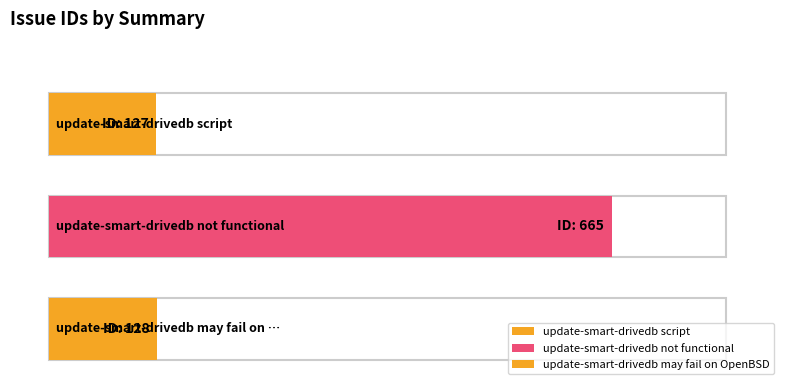

Which has a higher value, update-smart-drivedb may fail on OpenBSD or update-smart-drivedb script?

update-smart-drivedb may fail on OpenBSD